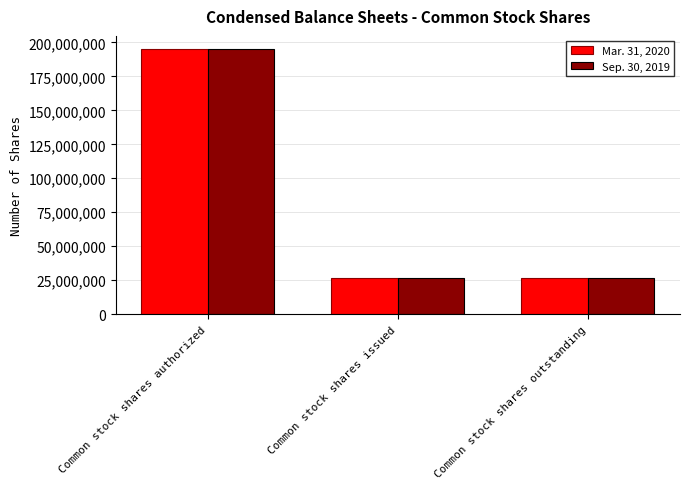

How many bars are there in total?

6